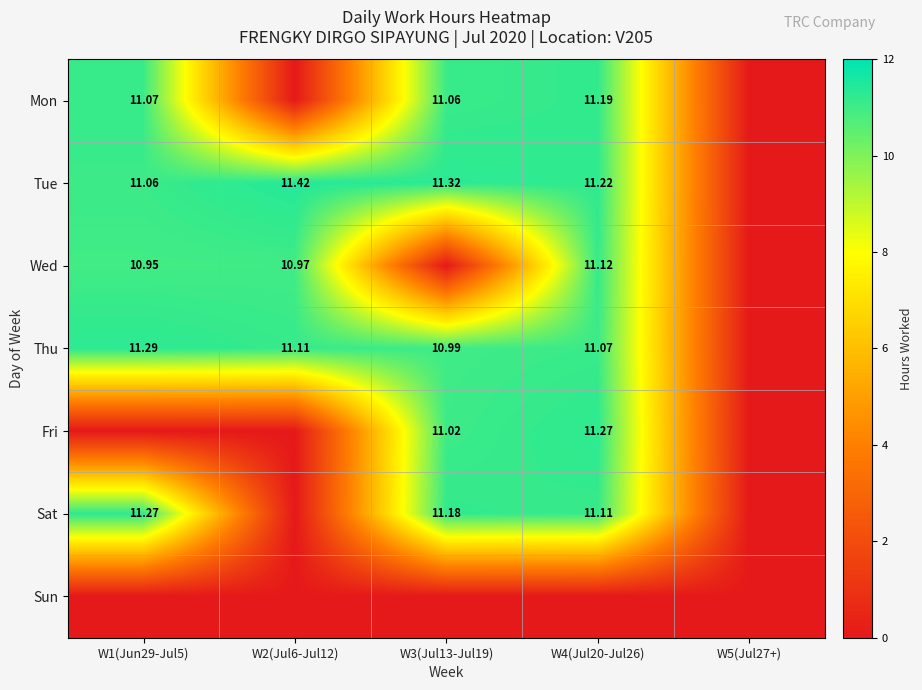

Is the value of Mon at W4(Jul20-Jul26) greater than the value of Thu at W4(Jul20-Jul26)?

Yes